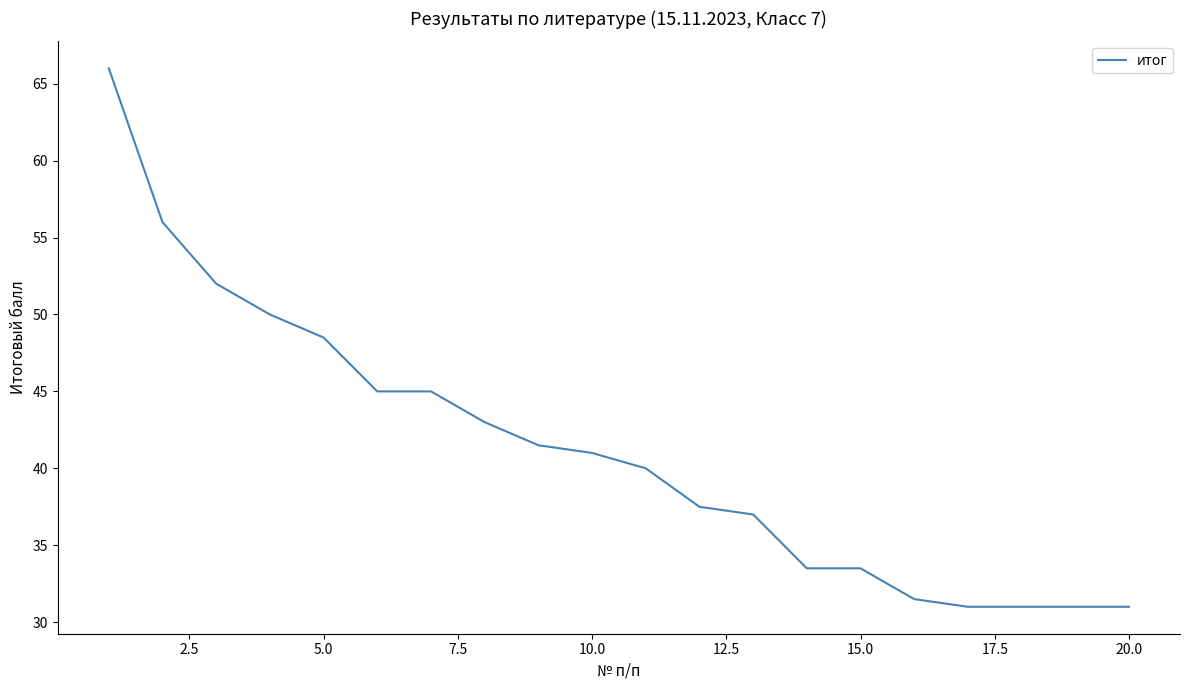

What is the difference between the maximum and minimum values?

35.0